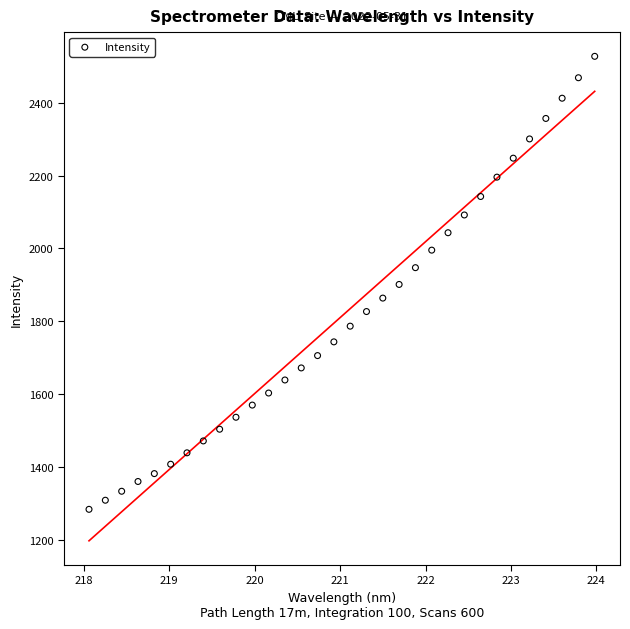

What is the range of X values (max minus min)?

5.9